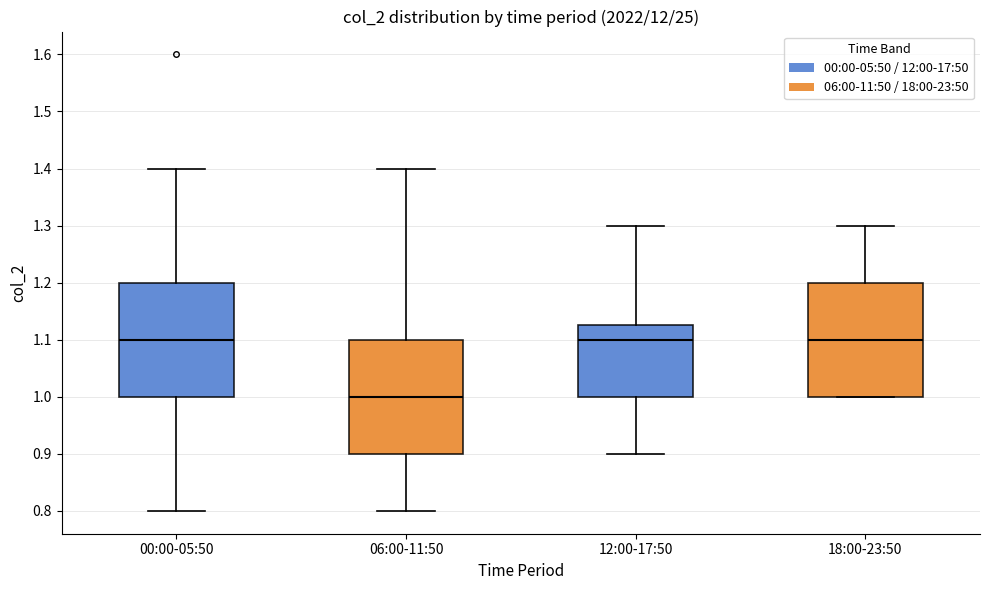

Reading left to right, transcribe this box plot: for each box, give where its median line is, the range the box spans, and where its two whiskers end, as read against the y-axis. The values are not printed on the chart, so give them approximately, as read against the axis.

00:00-05:50: median 1.10, box 1.00 to 1.20, whiskers 0.80 to 1.40
06:00-11:50: median 1.00, box 0.90 to 1.10, whiskers 0.80 to 1.40
12:00-17:50: median 1.10, box 1.00 to 1.13, whiskers 0.90 to 1.30
18:00-23:50: median 1.10, box 1.00 to 1.20, whiskers 1.00 to 1.30